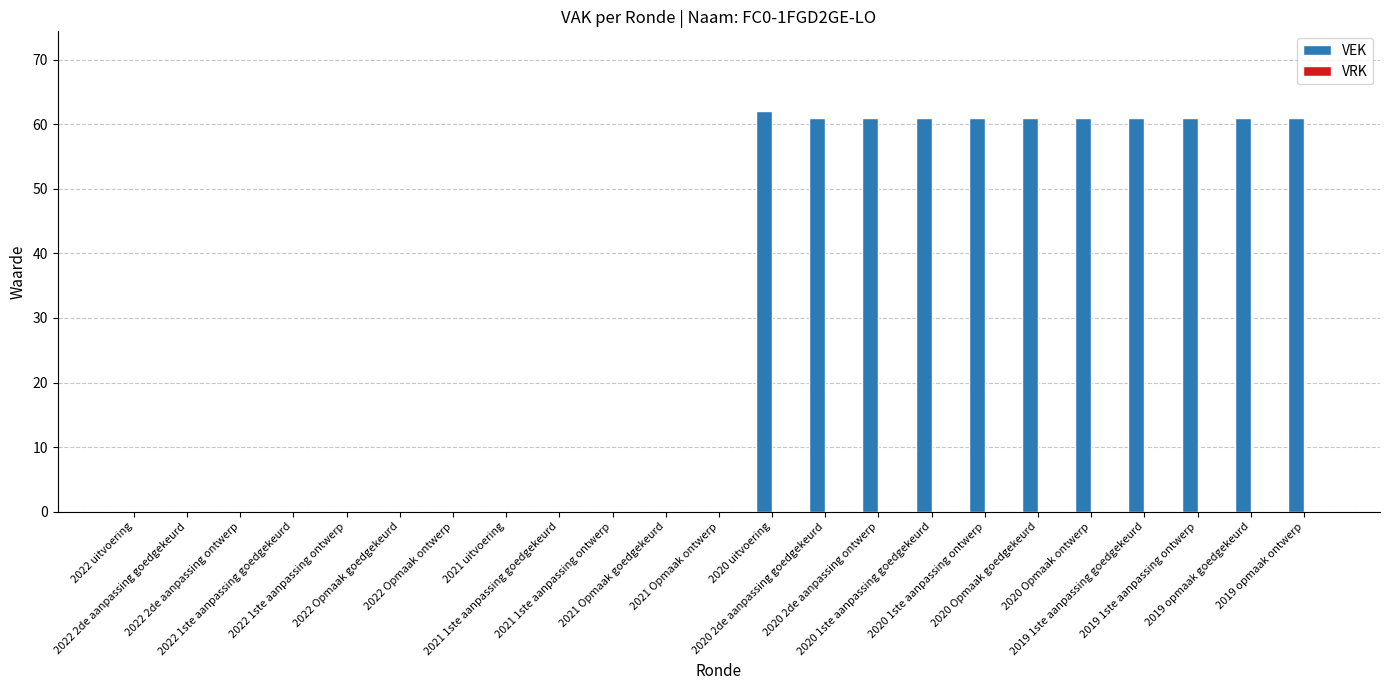

What is the sum of all values?

672